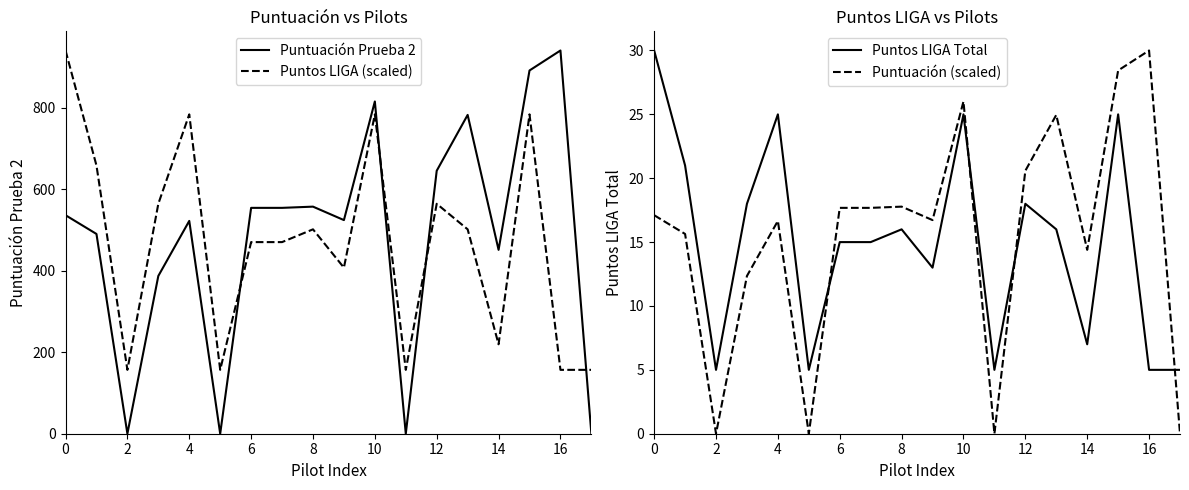

Which series has the largest total across all categories?

Puntuación Prueba 2